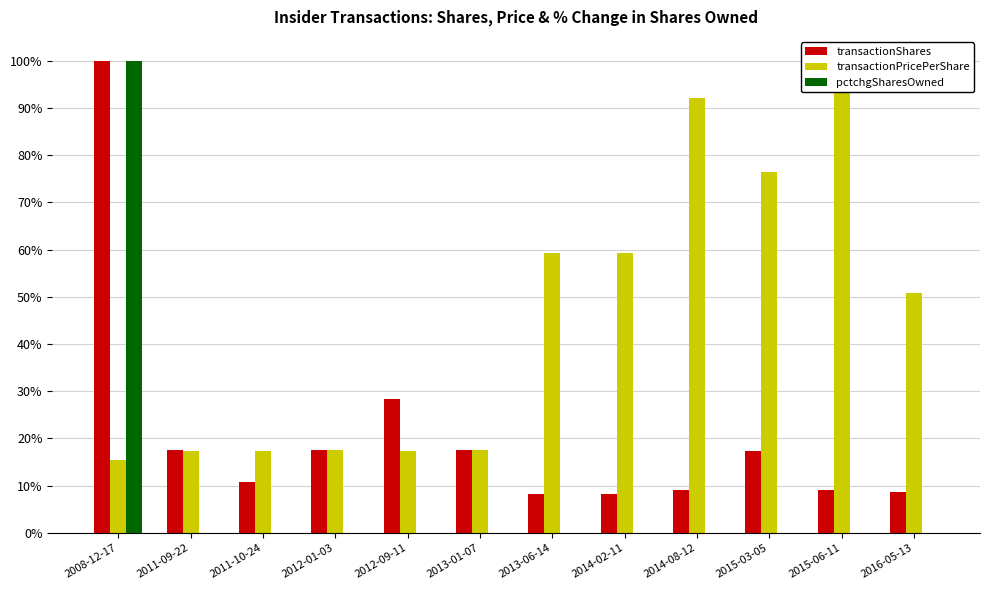

The pctchgSharesOwned series shows 0.0 at 2012-01-03. True or false?

True